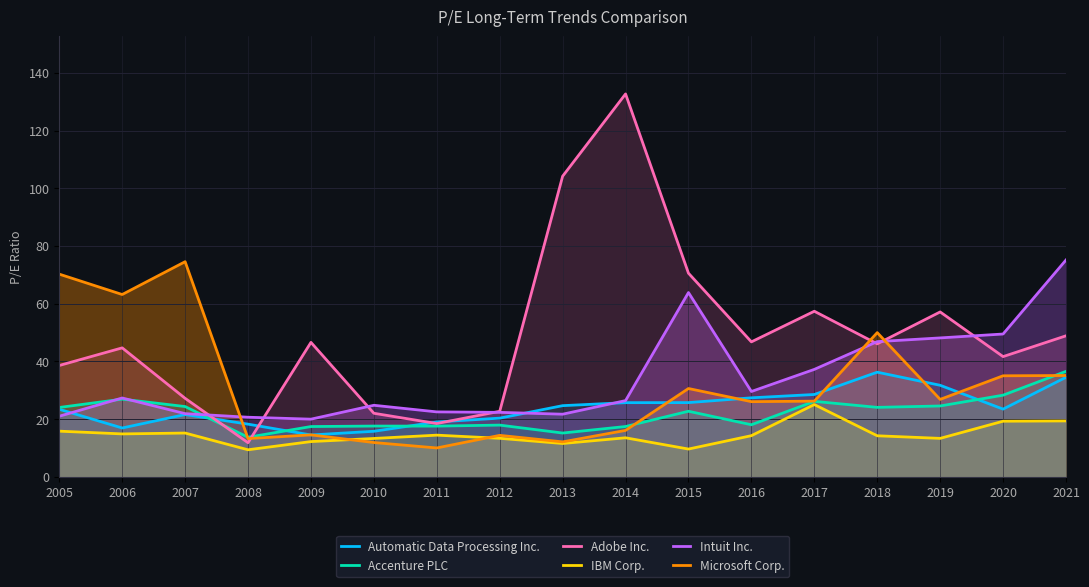

True or false: Accenture PLC has a value of 8.2 at 2009.

False